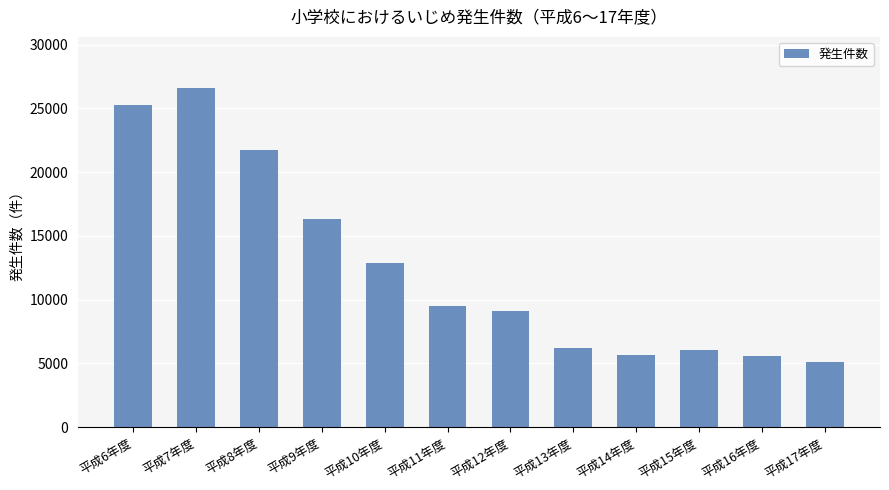

What is the label of the 7th bar from the right?

平成11年度